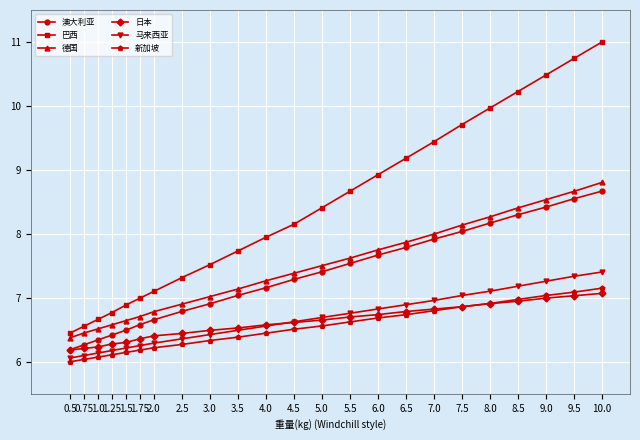

True or false: 新加坡 and 澳大利亚 intersect in this chart.

False